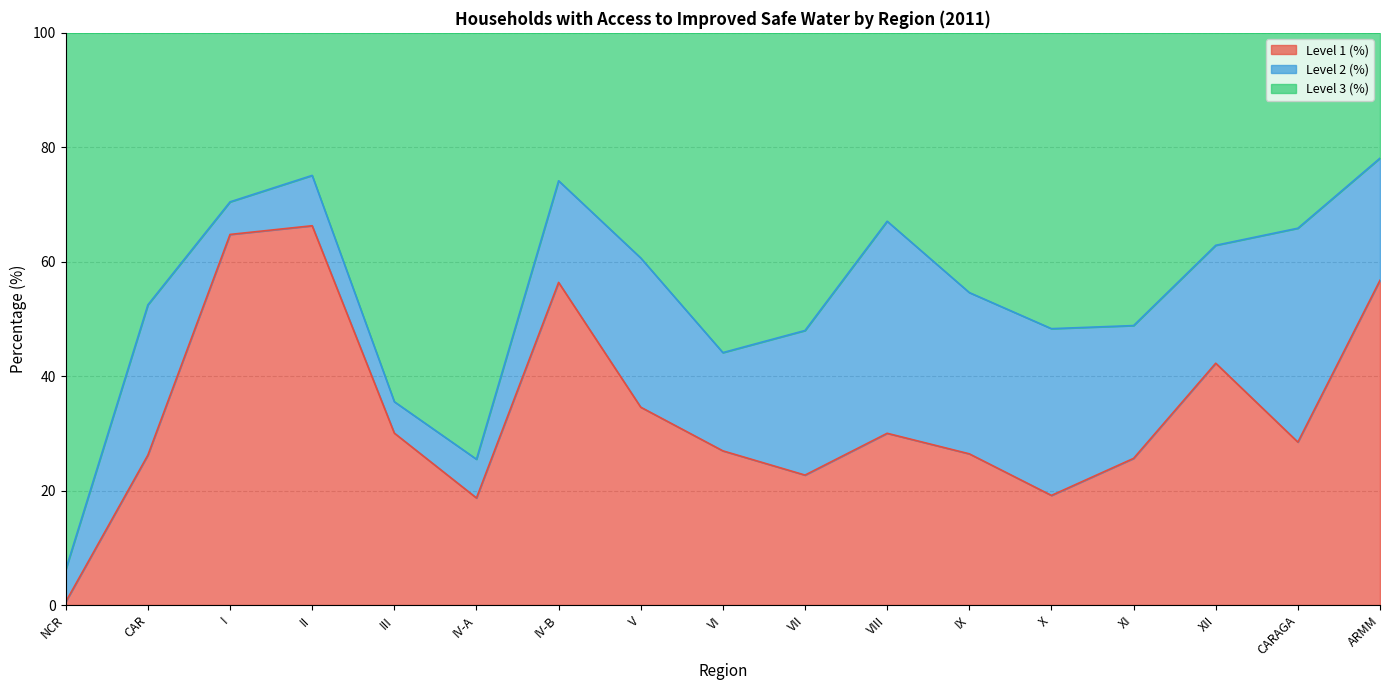

Is it true that Level 3 (%) equals 105.6 at CARAGA?

False